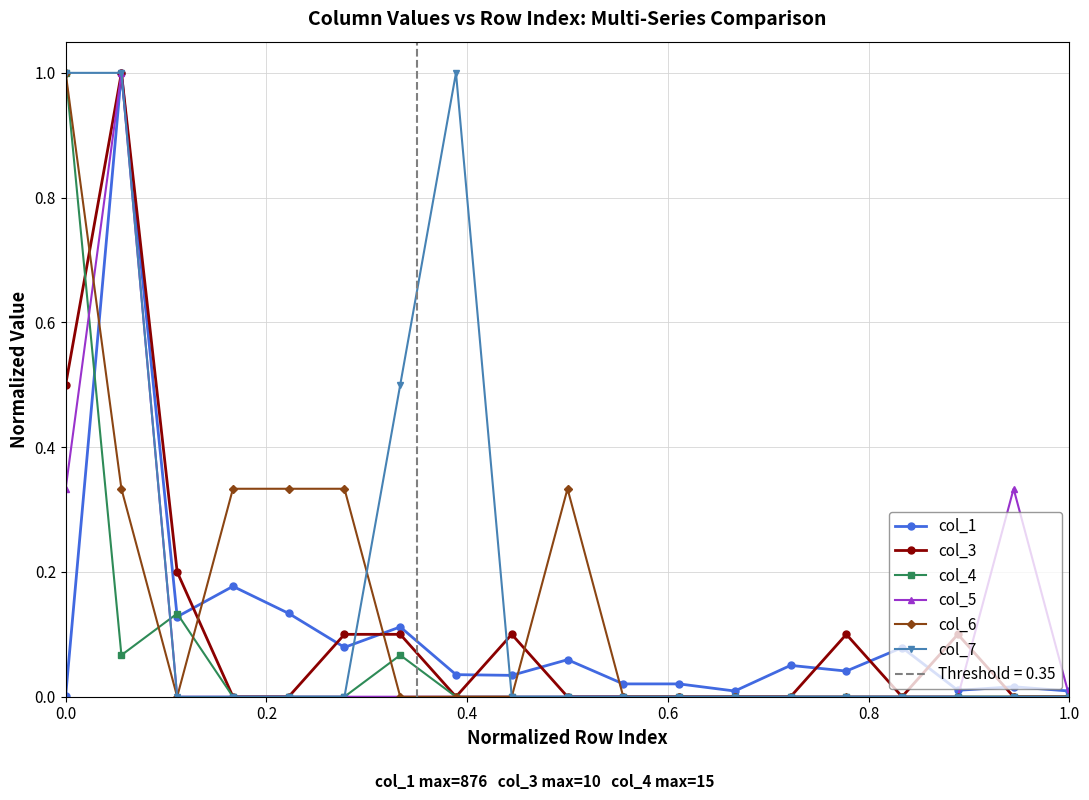

The value of col_6 at 1.0 is 0.0. True or false?

True